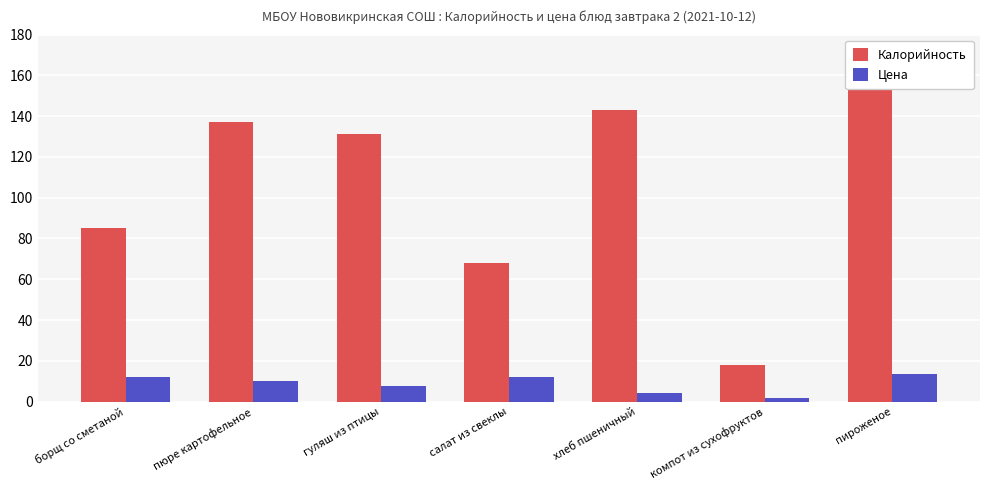

Are the bars horizontal?

No